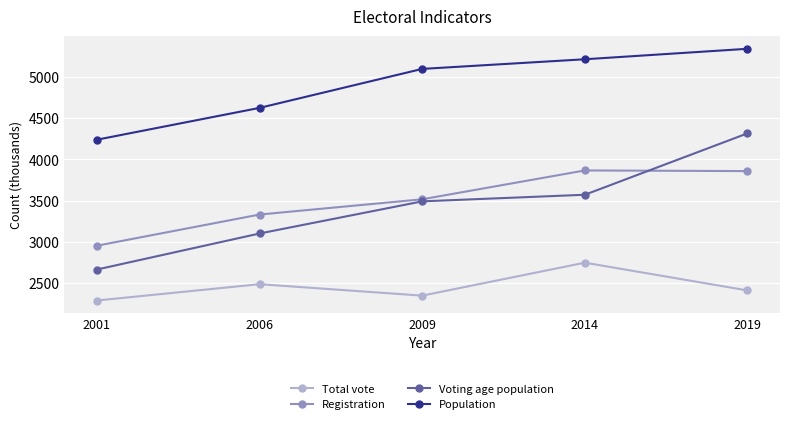

How many values in the Total vote series are below 2410?

2